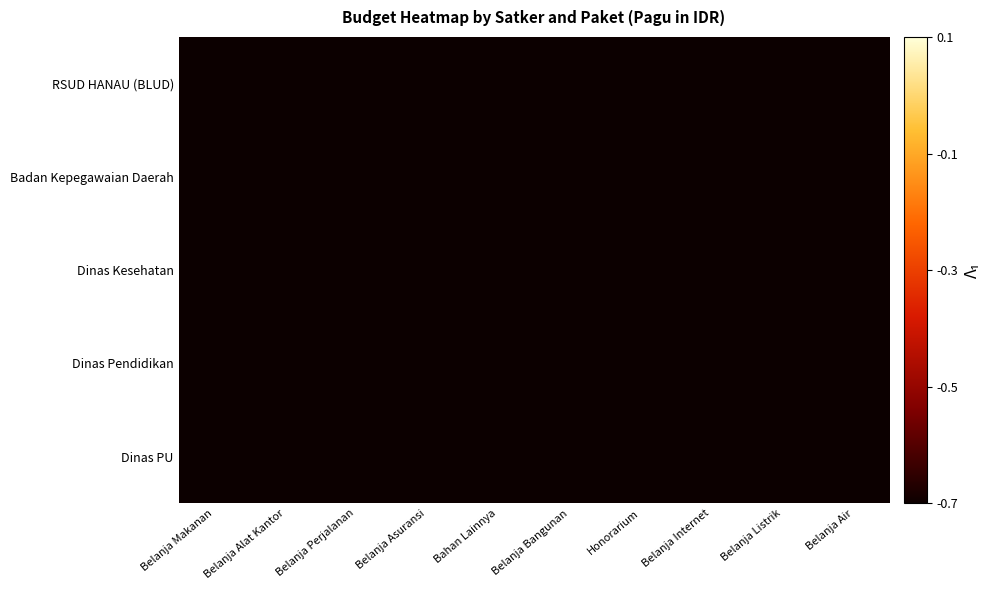

Which series has the largest total across all categories?

RSUD HANAU (BLUD)